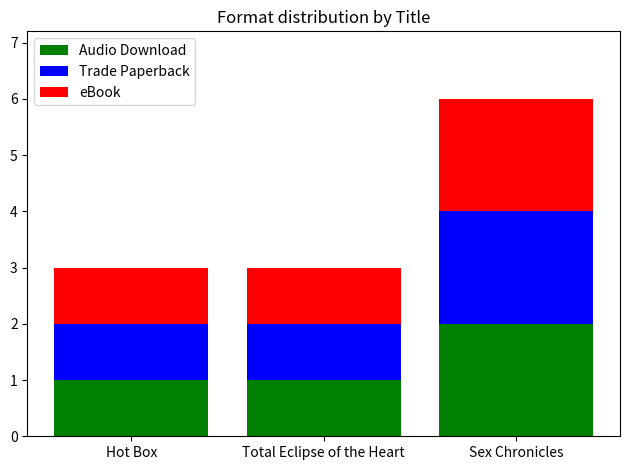

Is it true that Audio Download equals 1 at Hot Box?

True